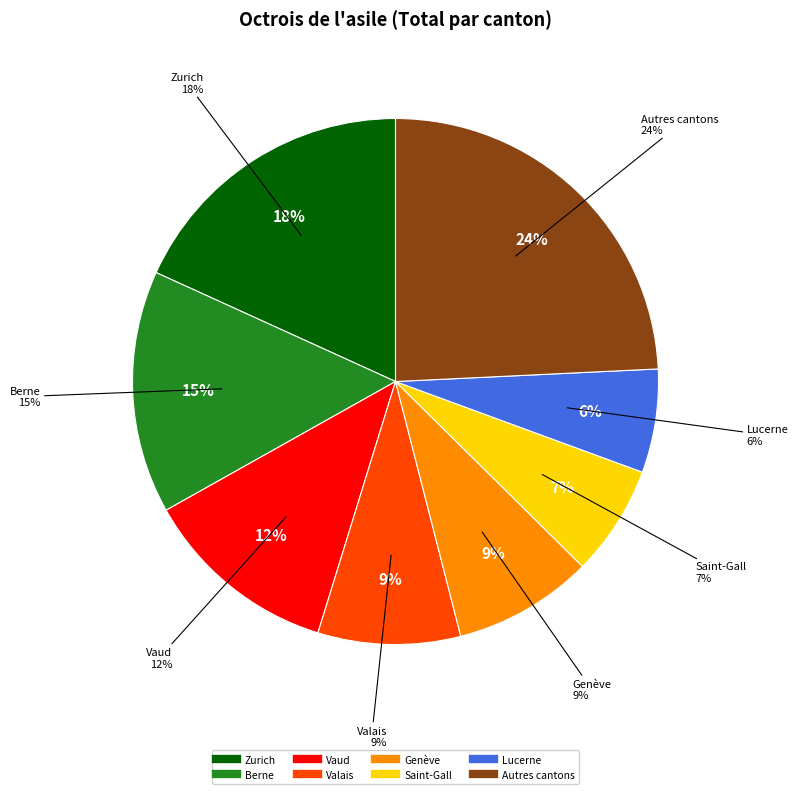

Between Saint-Gall and Vaud, which is larger?

Vaud